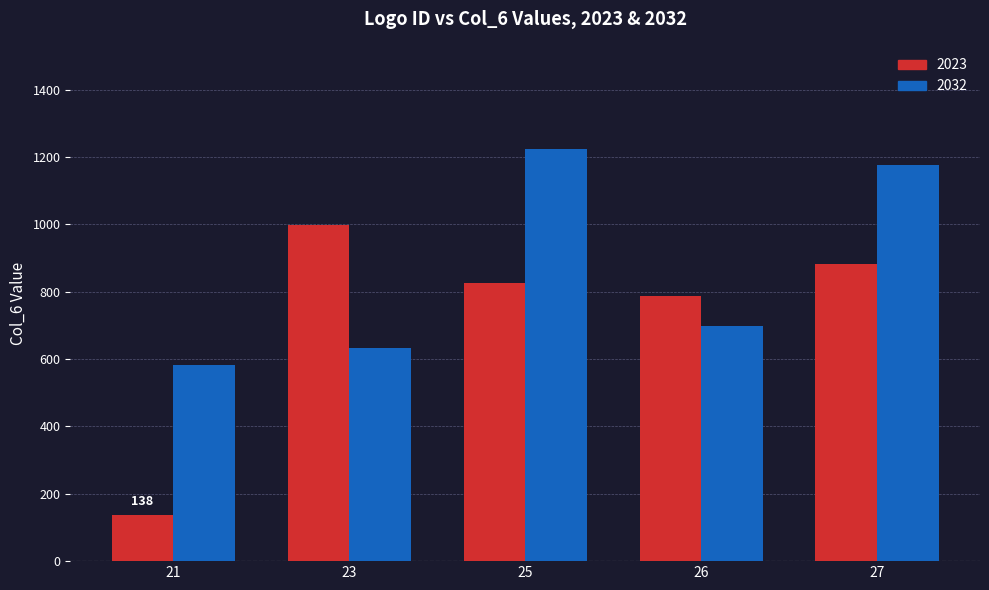

The 2032 series shows 182 at 23. True or false?

False